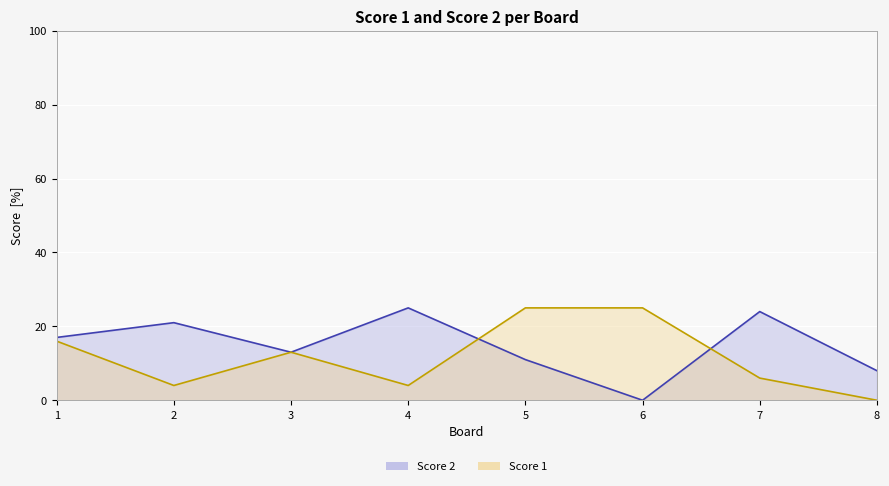

How many data points in Score 1 are above 13?

3